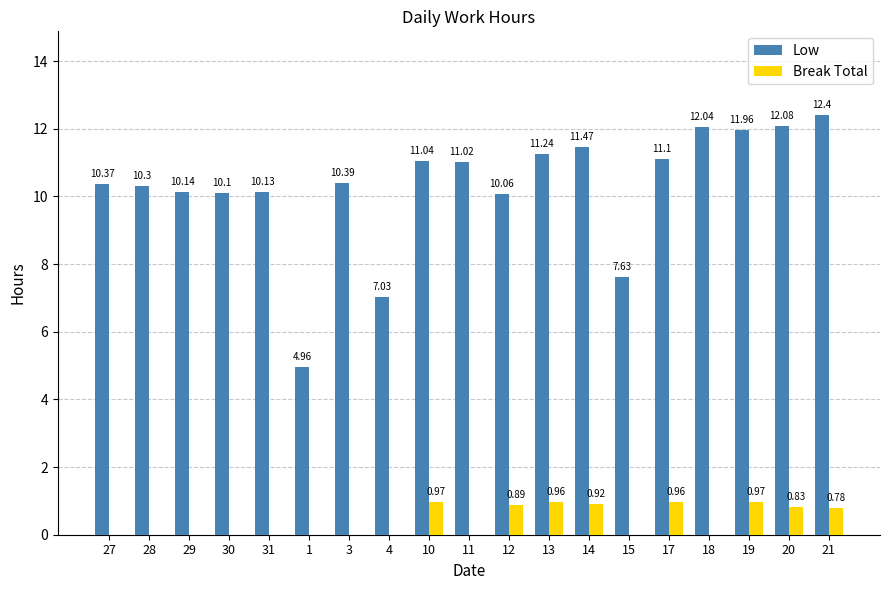

The value of Low at 19 is 12.0. True or false?

True